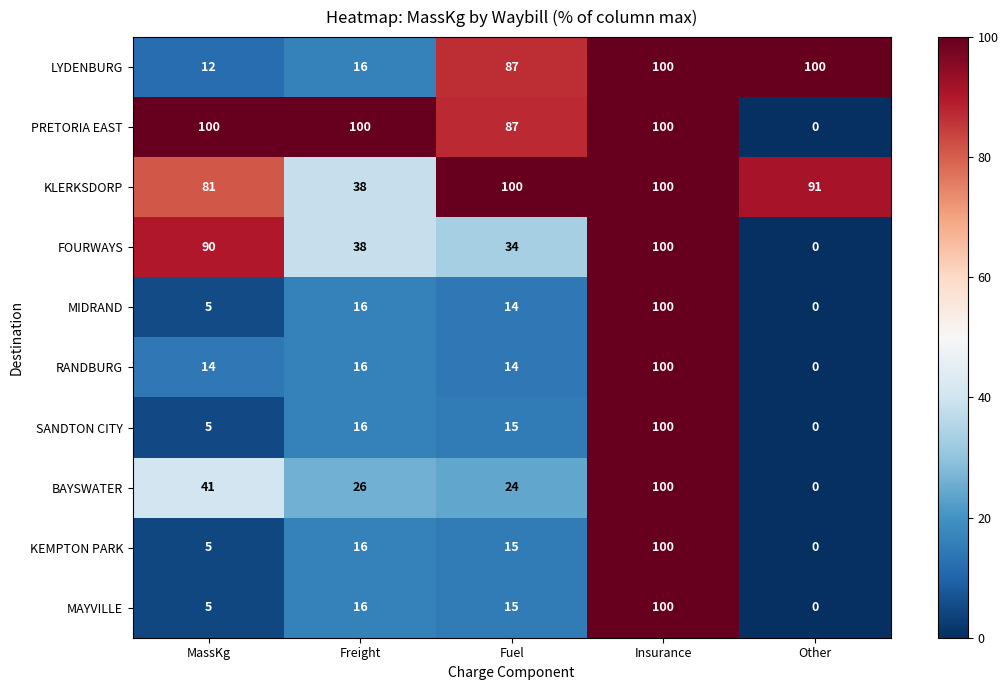

The MAYVILLE series shows 16 at Freight. True or false?

True